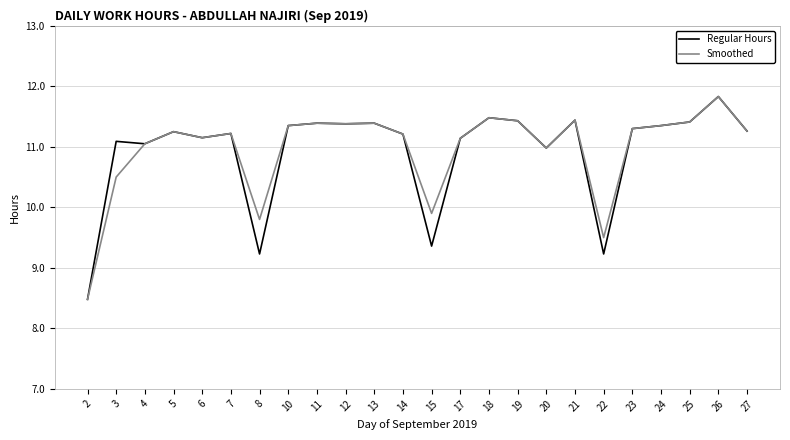

What is the approximate value of Regular Hours at 22?

9.2